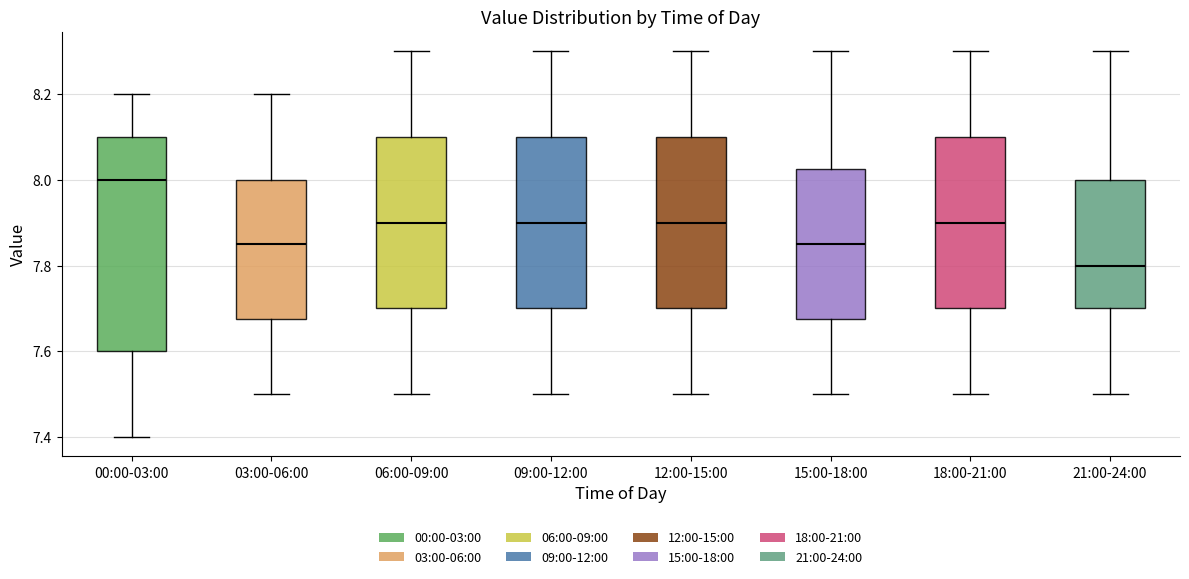

Reading left to right, read every box against the y-axis: the position of its median line, the range the box covers, and the ends of its whiskers. The values are not printed on the chart, so give them approximately, as read against the axis.

00:00-03:00: median 8.00, box 7.60 to 8.10, whiskers 7.40 to 8.20
03:00-06:00: median 7.86, box 7.68 to 8.00, whiskers 7.50 to 8.20
06:00-09:00: median 7.90, box 7.70 to 8.10, whiskers 7.50 to 8.30
09:00-12:00: median 7.90, box 7.70 to 8.10, whiskers 7.50 to 8.30
12:00-15:00: median 7.90, box 7.70 to 8.10, whiskers 7.50 to 8.30
15:00-18:00: median 7.86, box 7.68 to 8.02, whiskers 7.50 to 8.30
18:00-21:00: median 7.90, box 7.70 to 8.10, whiskers 7.50 to 8.30
21:00-24:00: median 7.80, box 7.70 to 8.00, whiskers 7.50 to 8.30